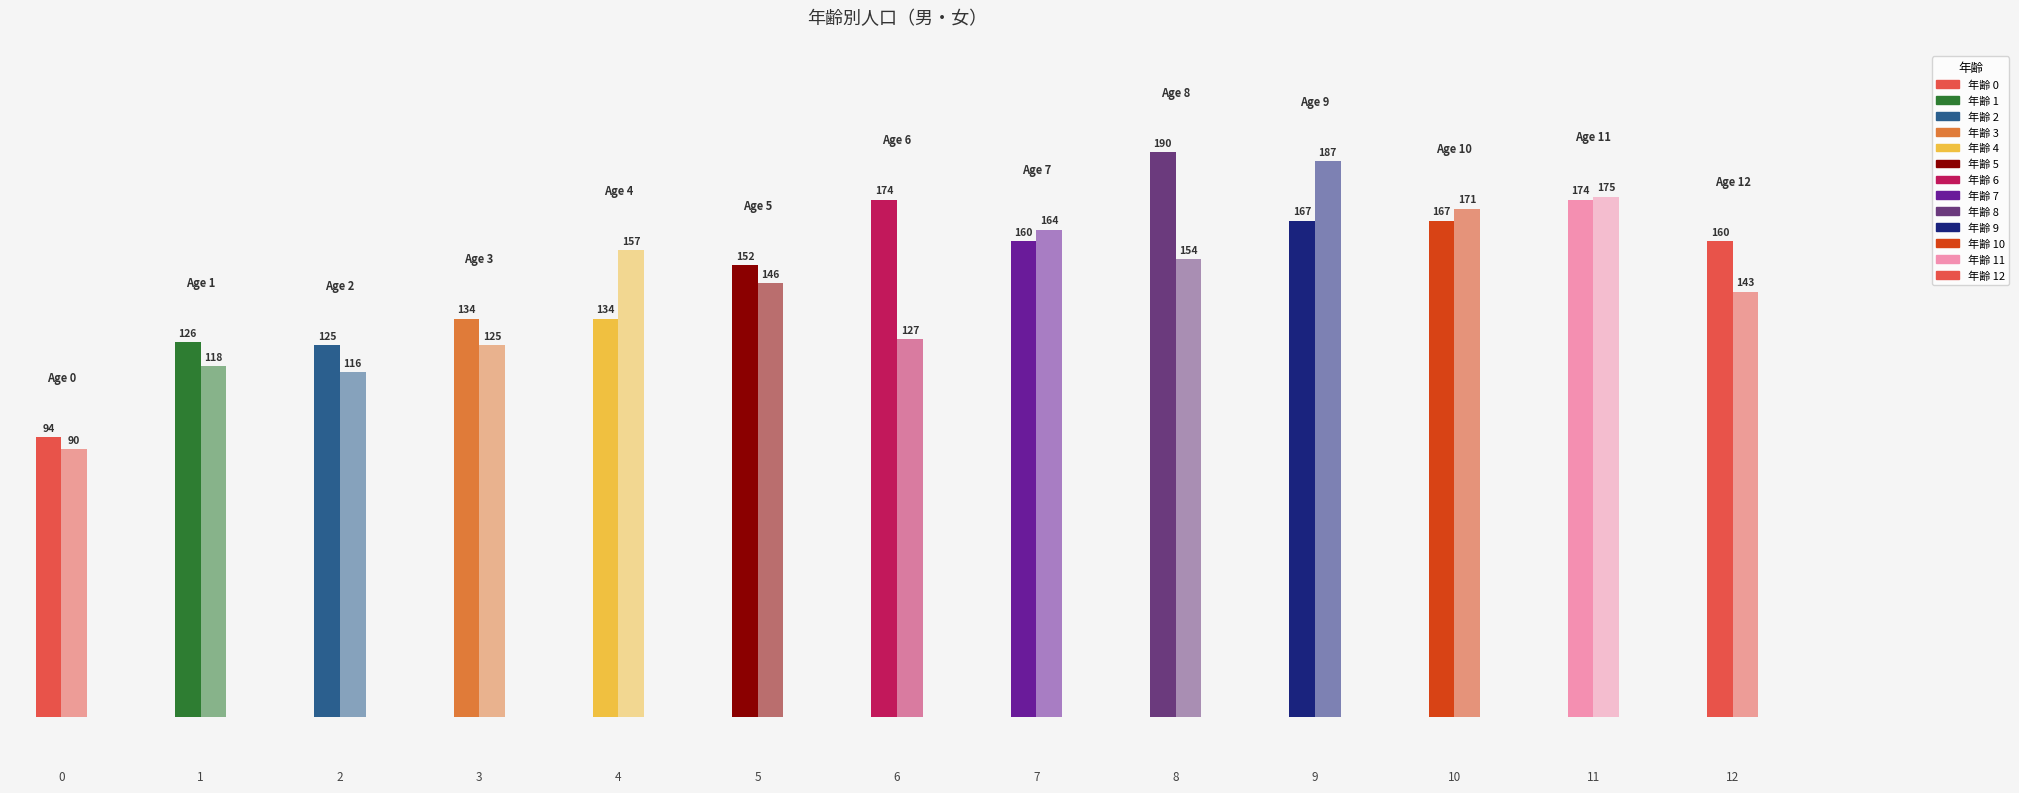

The 女 series shows 65 at 10. True or false?

False